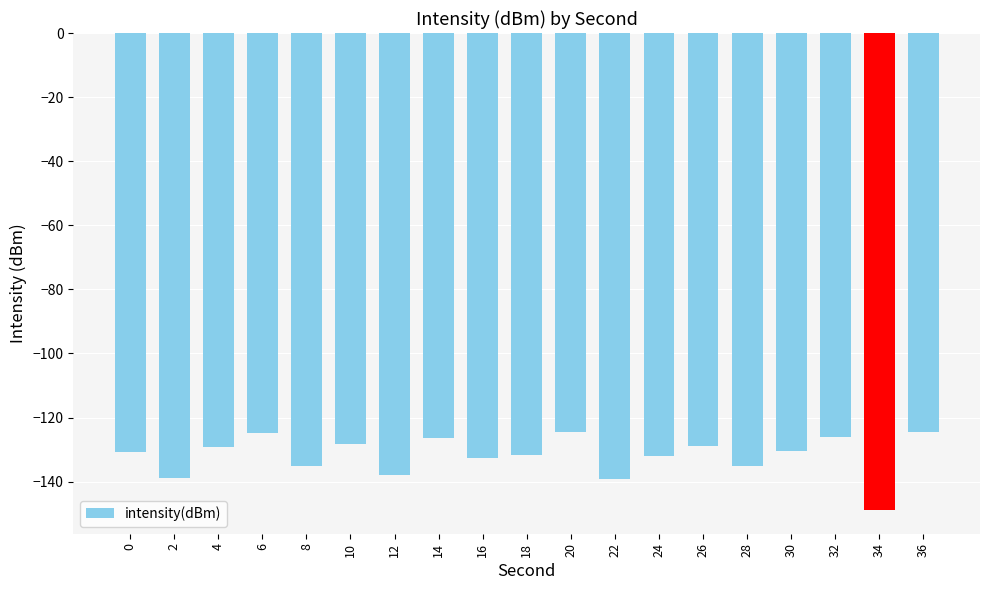

The chart shows a value of -130.5 at 30. True or false?

True